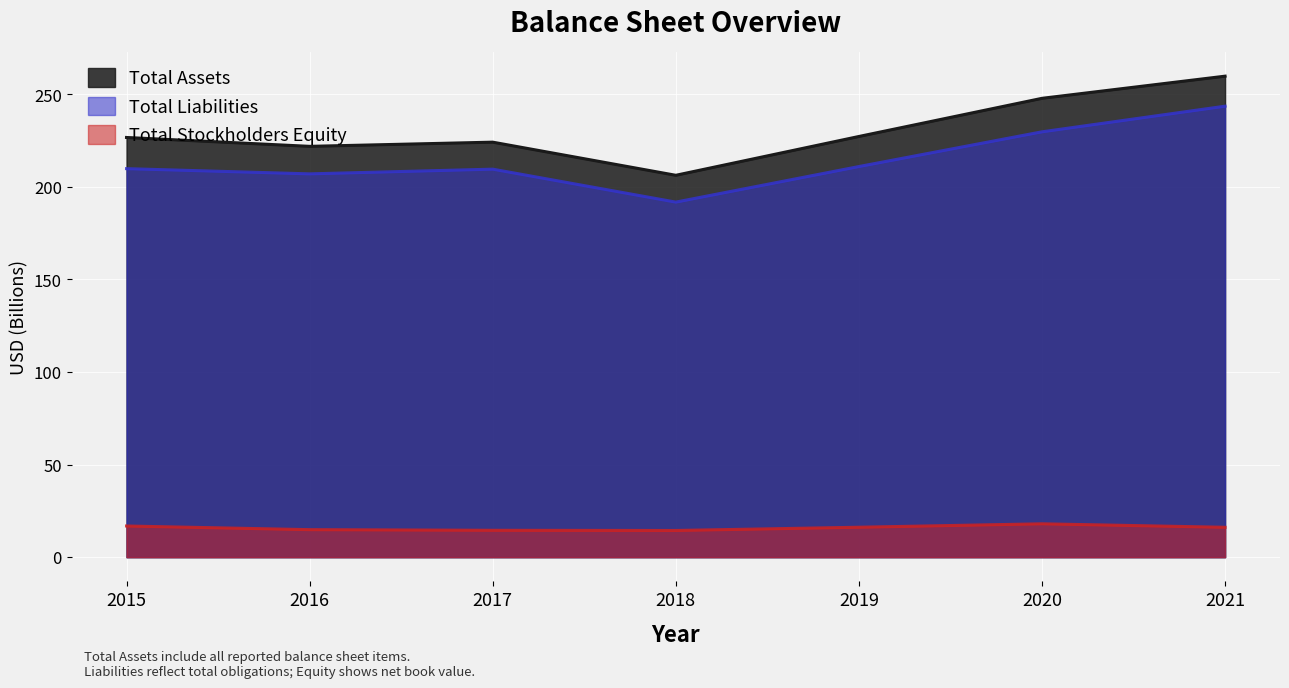

What is the difference between the Total Stockholders Equity values at 2016 and 2017?

0.3